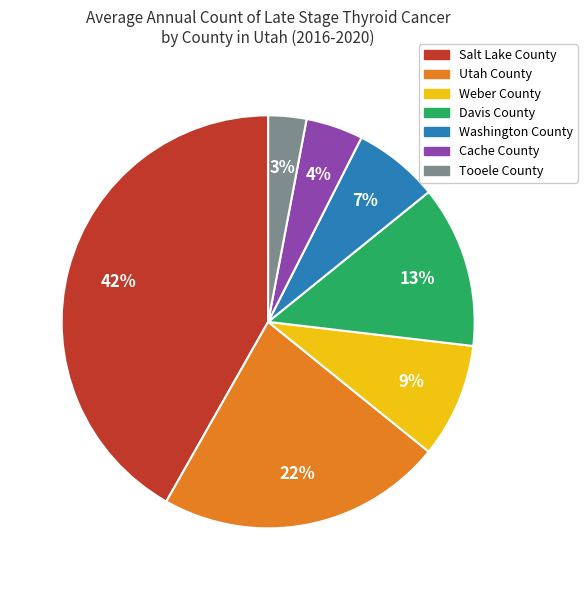

To the nearest percent, what portion does Davis County represent?

13%